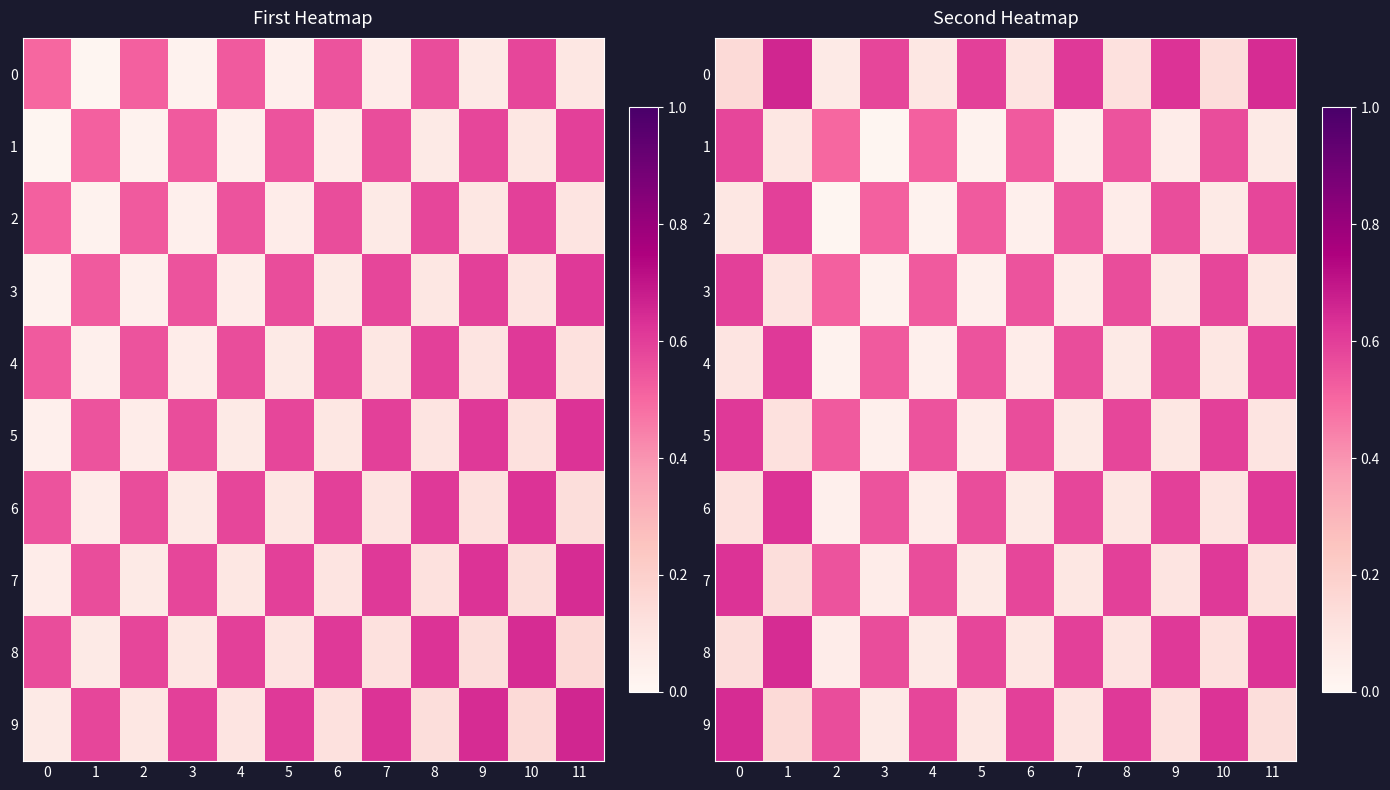

The 0 series shows 0.3 at 11. True or false?

False